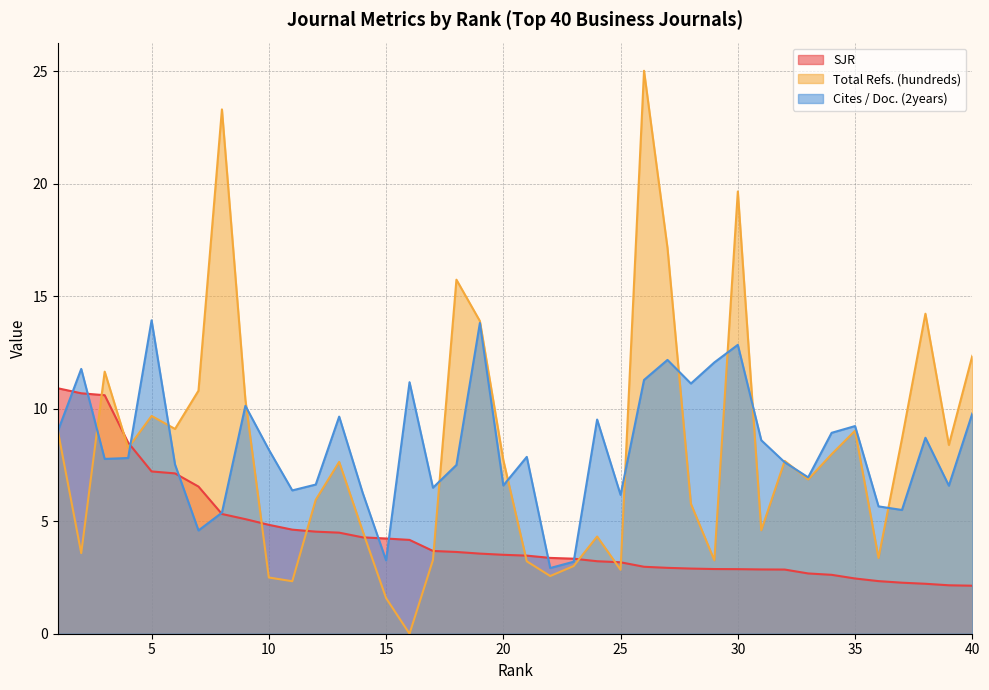

What is the difference between the maximum and minimum values in the Total Refs. (hundreds) series?

25.0